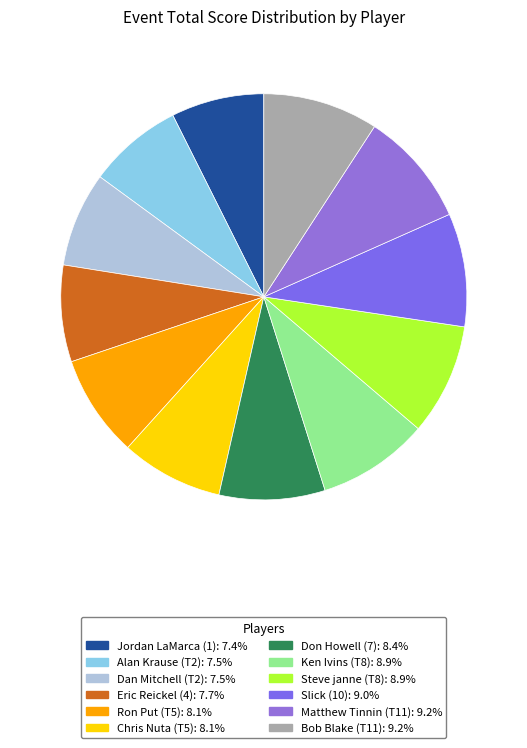

True or false: Jordan LaMarca (1) accounts for 7% of the total.

True